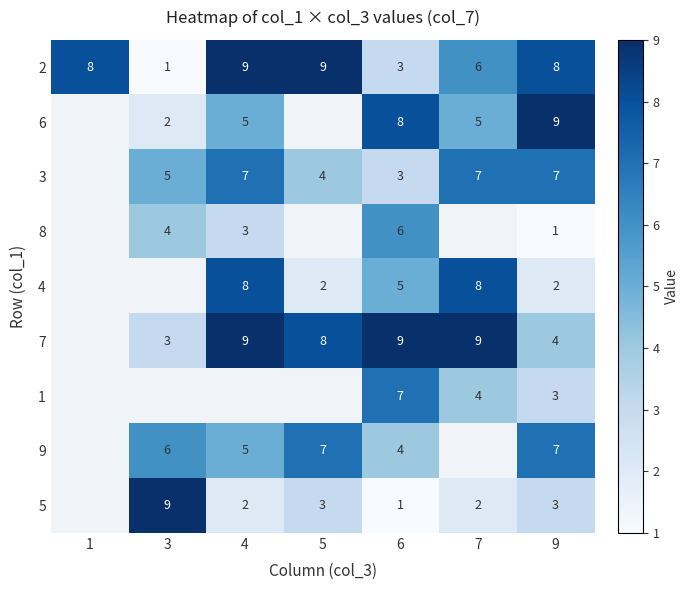

What is the spread (max minus min) of values at 9?

8